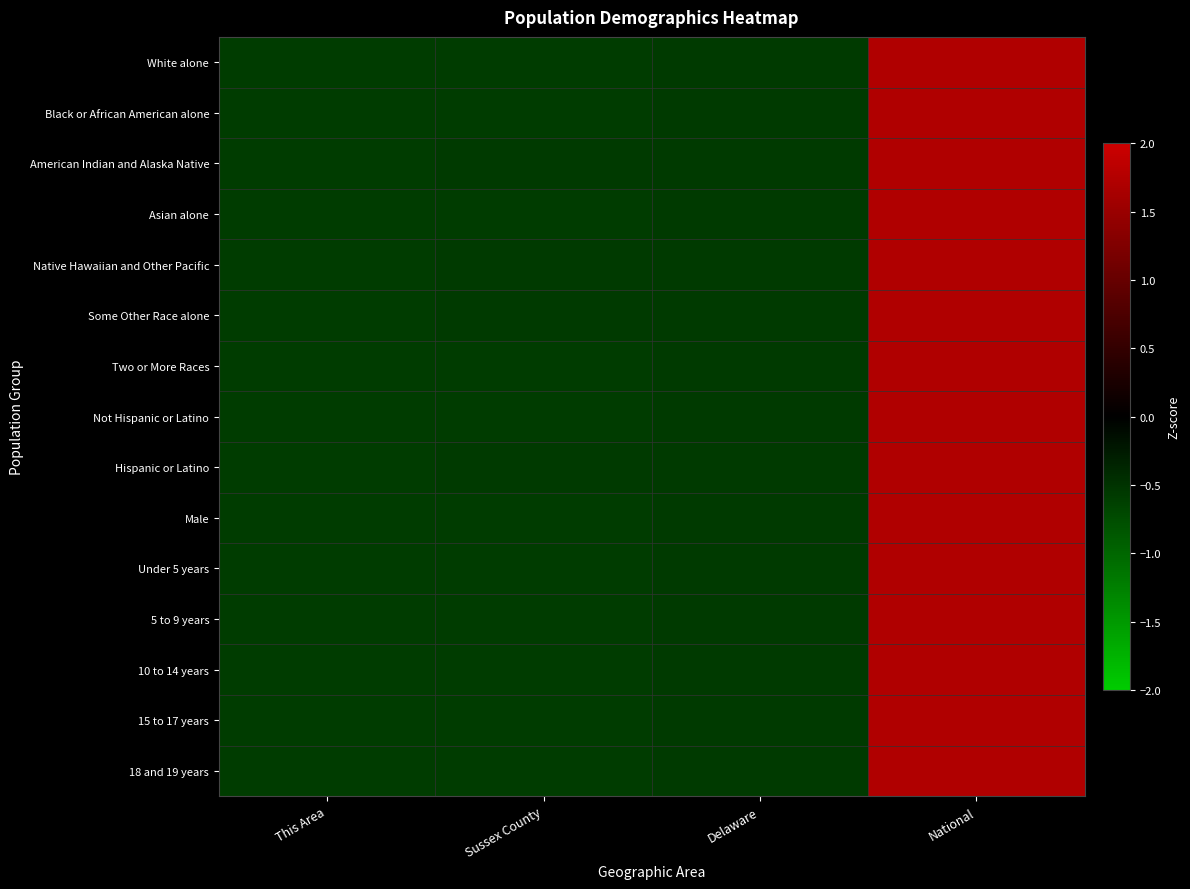

At Sussex County, list the series in order from largest to smallest.

Native Hawaiian and Other Pacific, American Indian and Alaska Native, Some Other Race alone, Hispanic or Latino, White alone, Under 5 years, Two or More Races, Male, Asian alone, 5 to 9 years, 10 to 14 years, 15 to 17 years, Not Hispanic or Latino, 18 and 19 years, Black or African American alone